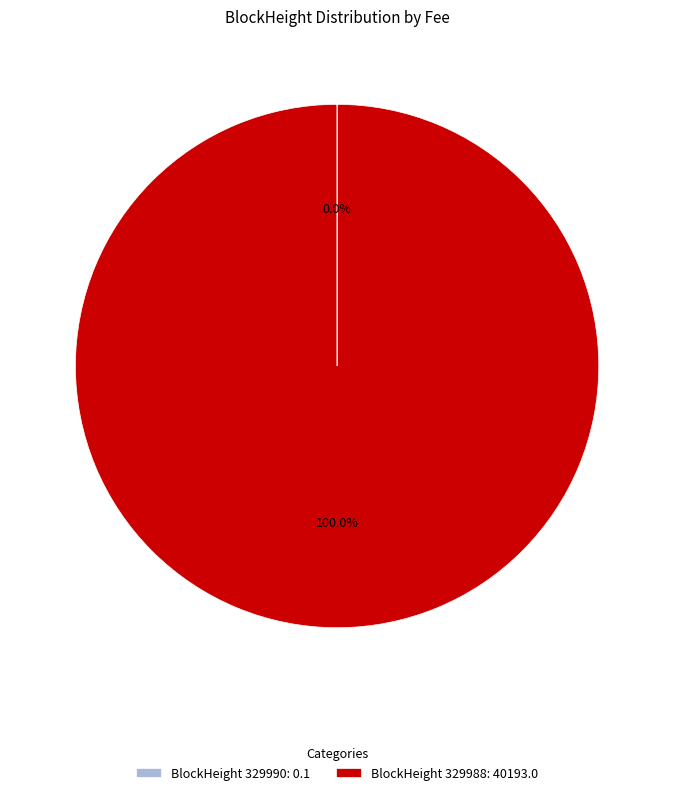

What is the majority slice?

BlockHeight 329988: 40193.0